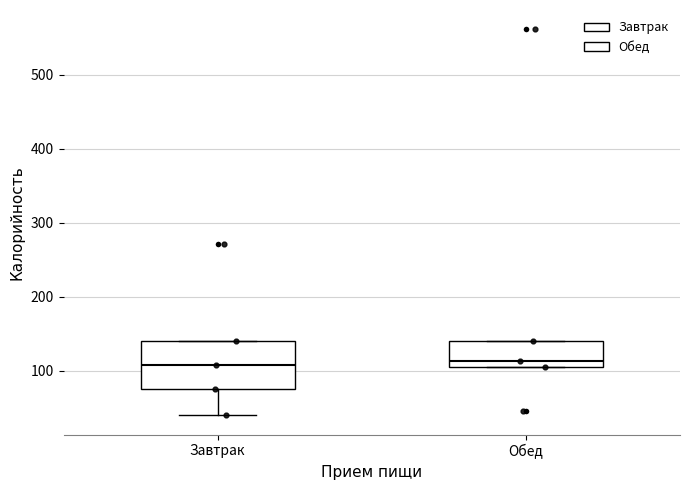

Reading left to right, transcribe this box plot: for each box, give where its median line is, the range the box spans, and where its two whiskers end, as read against the y-axis. The values are not printed on the chart, so give them approximately, as read against the axis.

Завтрак: median 110, box 80 to 140, whiskers 40 to 140
Обед: median 110 (just above the box's lower edge), box 110 to 140, whiskers 110 to 140